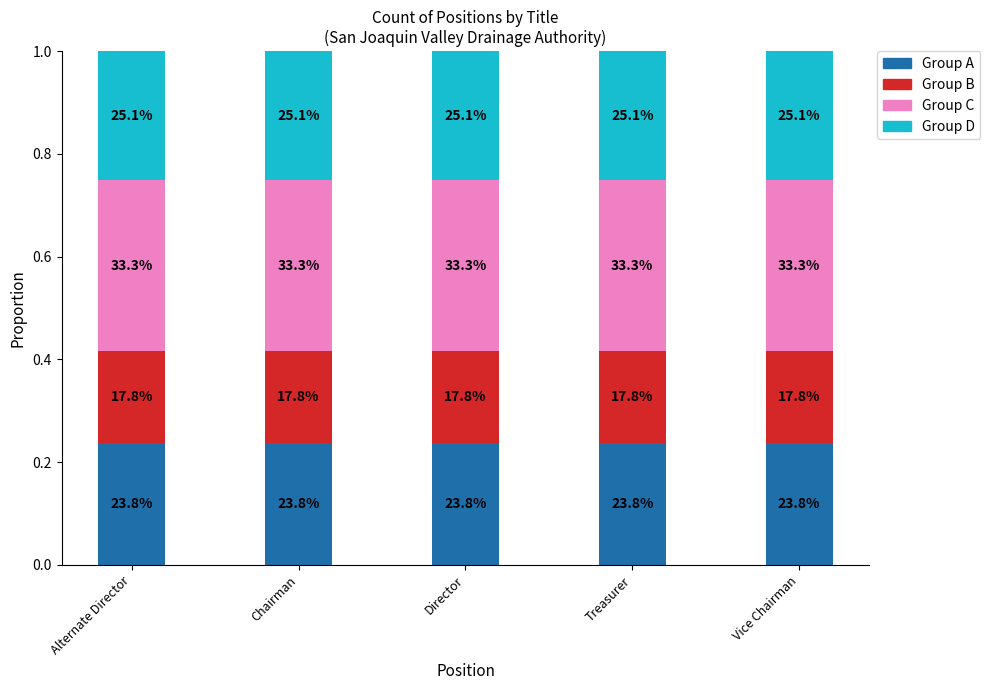

Are the bars horizontal?

No